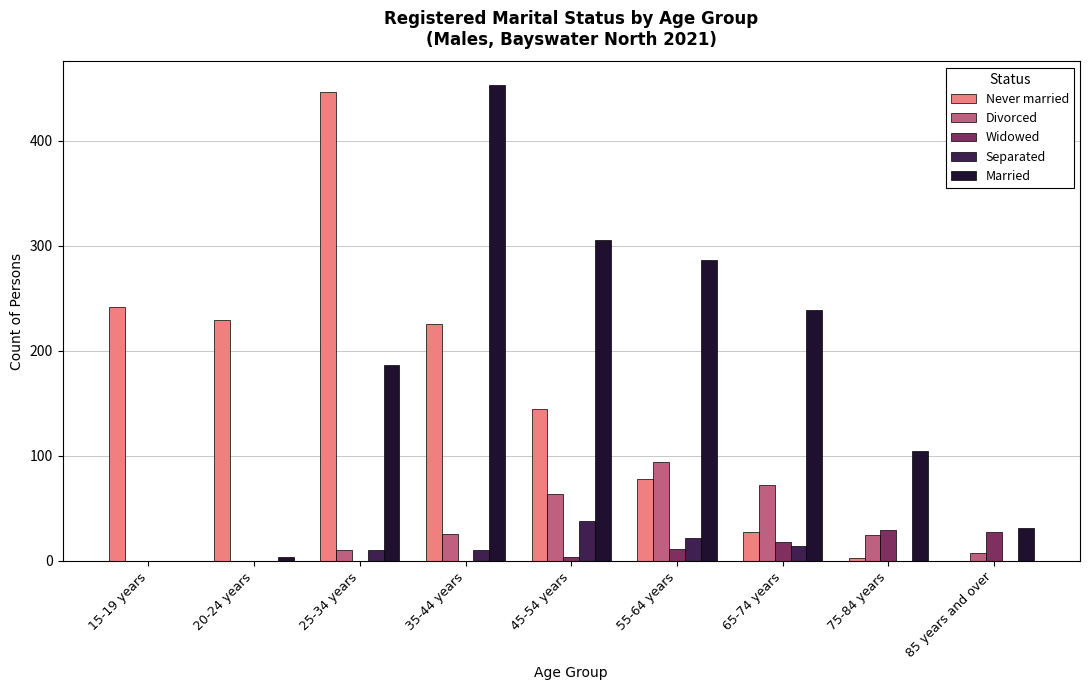

Between 20-24 years and 85 years and over, which series saw the biggest shift?

Never married